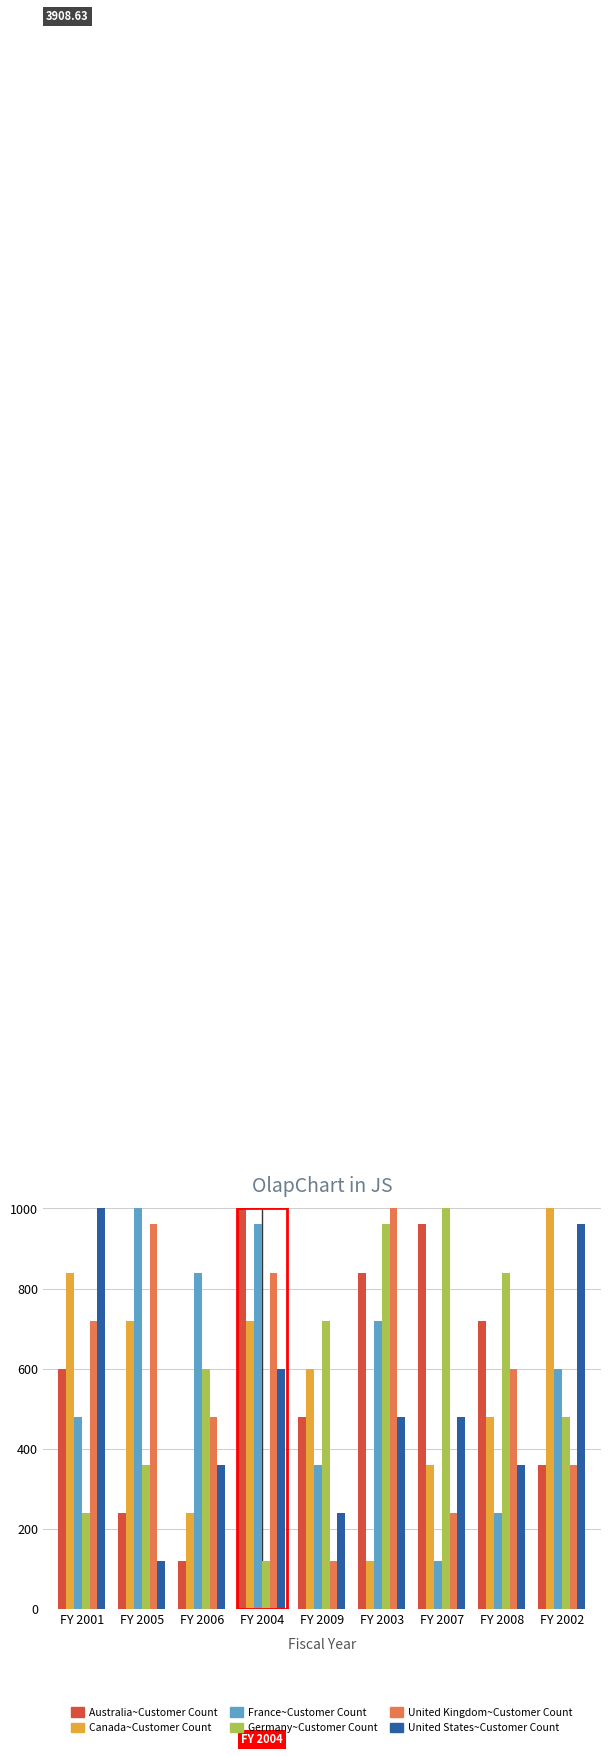

What is the label of the 2nd bar from the left?

FY 2005